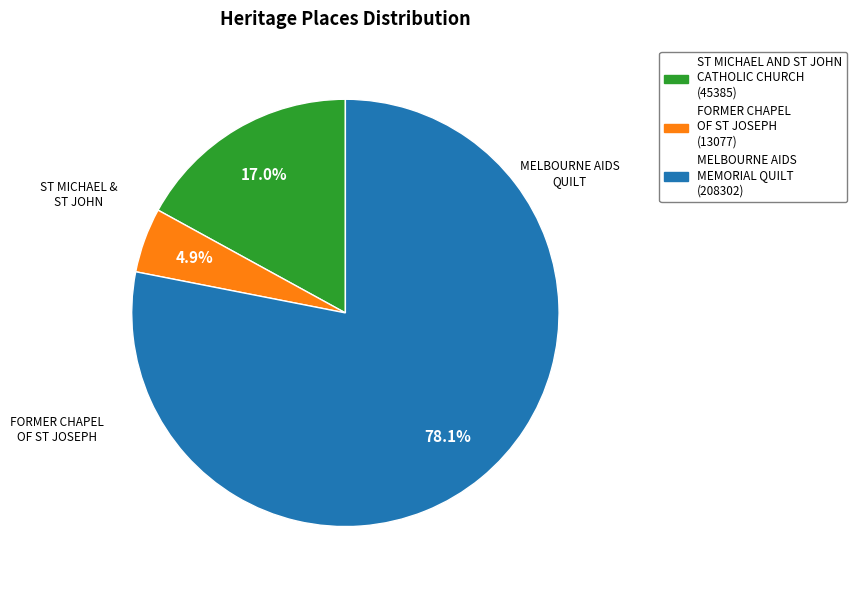

To the nearest percent, what percentage of the pie is ST MICHAEL AND ST JOHN CATHOLIC CHURCH?

17%